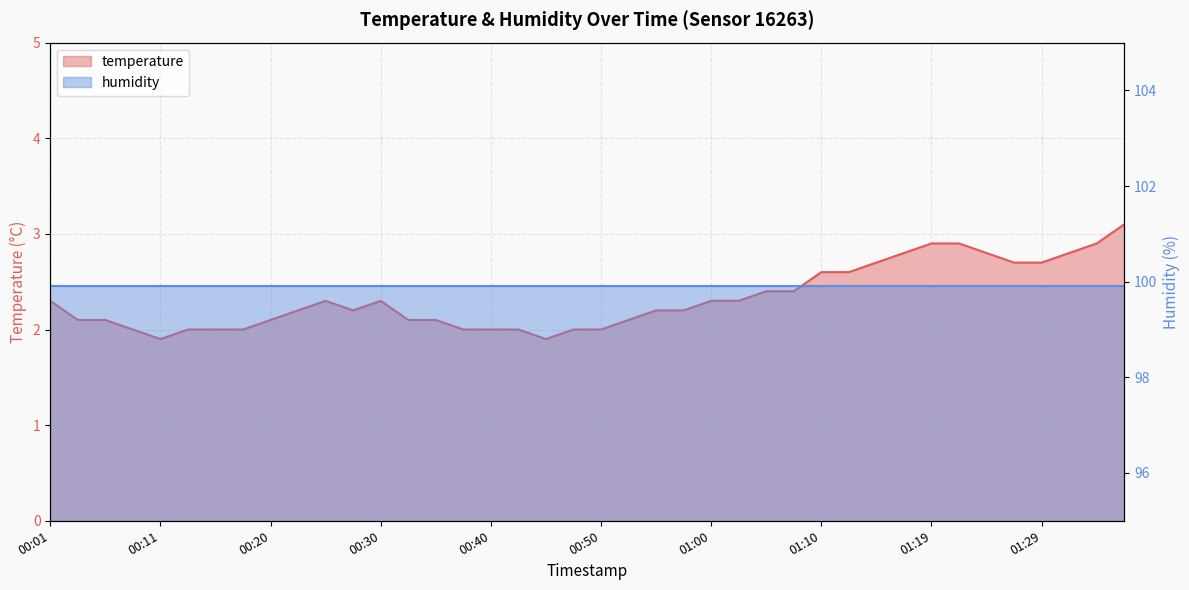

What is the sum of the values at 01:00 and 00:57?

4.5